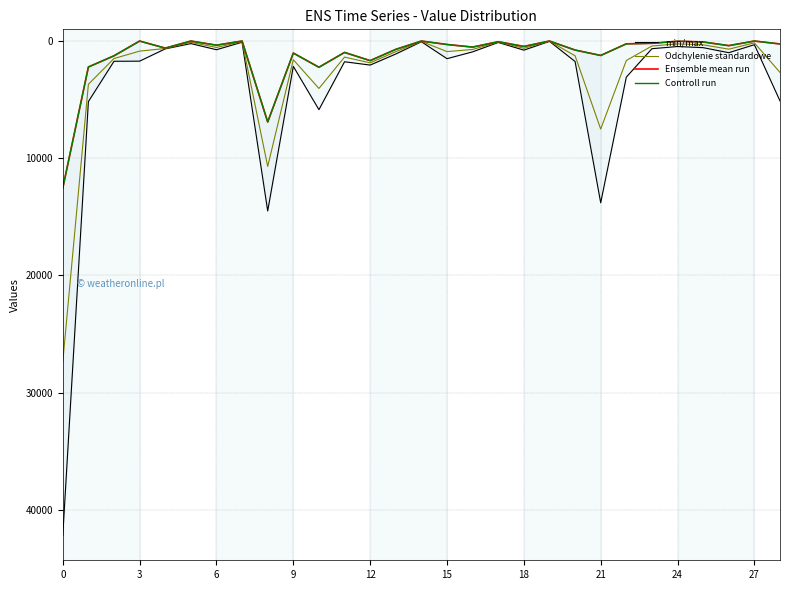

True or false: Odchylenie standardowe has a value of 860.9 at 22.

False